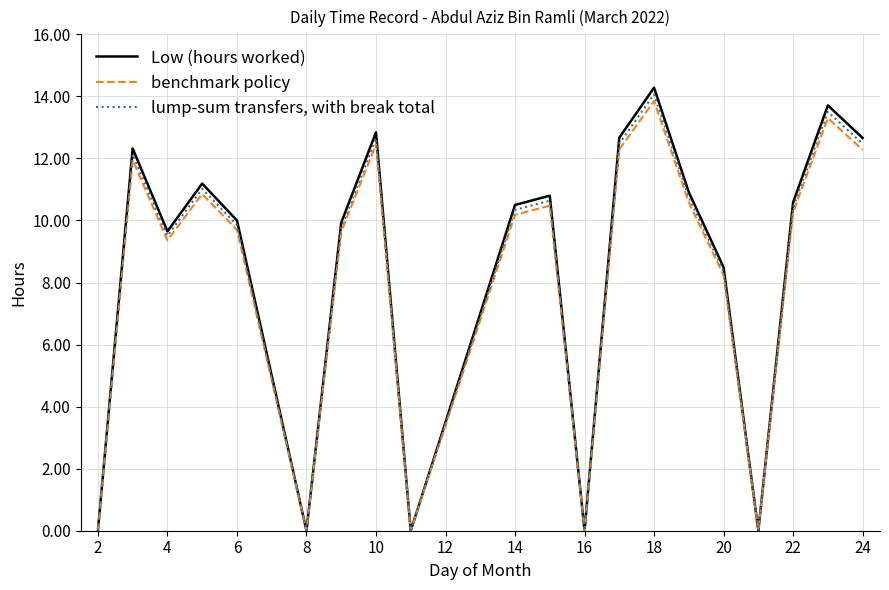

Rank the series by their average value, from highest to lowest.

Low (hours worked), lump-sum transfers, with break total, benchmark policy